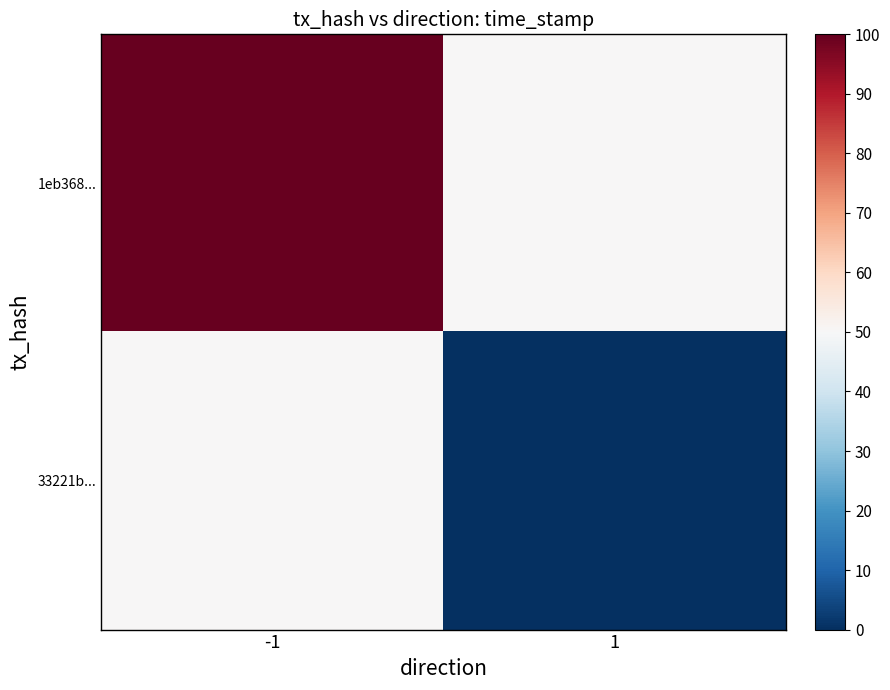

What is the spread (max minus min) of values at 1?

50